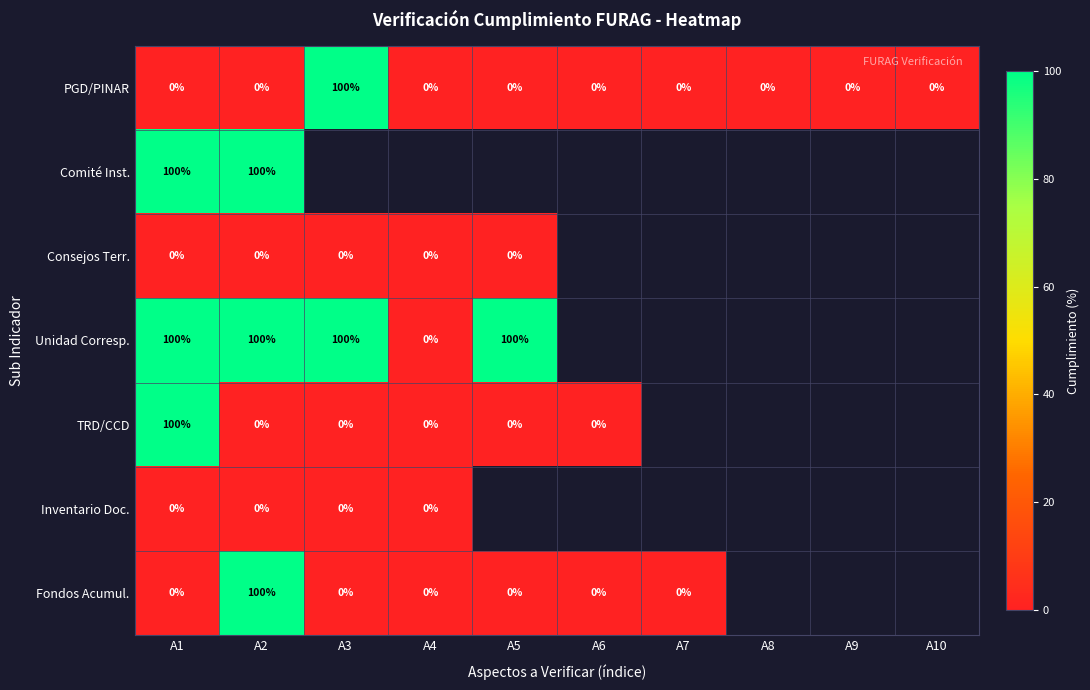

What is the total value across all series at A1?

300